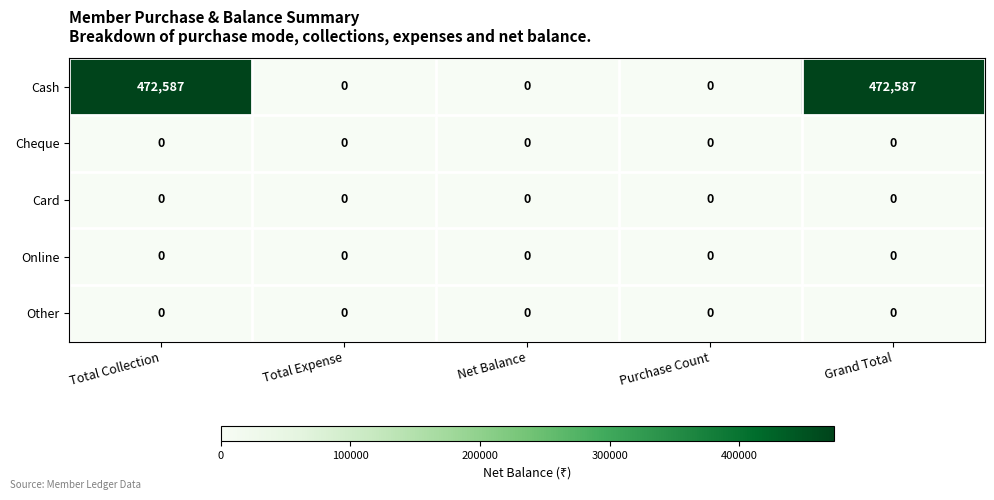

What is the difference between the highest and lowest values at Grand Total?

472587